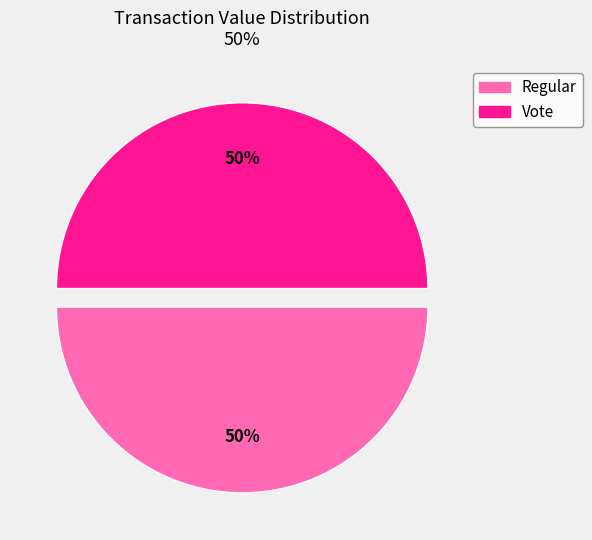

To the nearest percent, what is the difference between the largest and smallest slice percentages?

0%